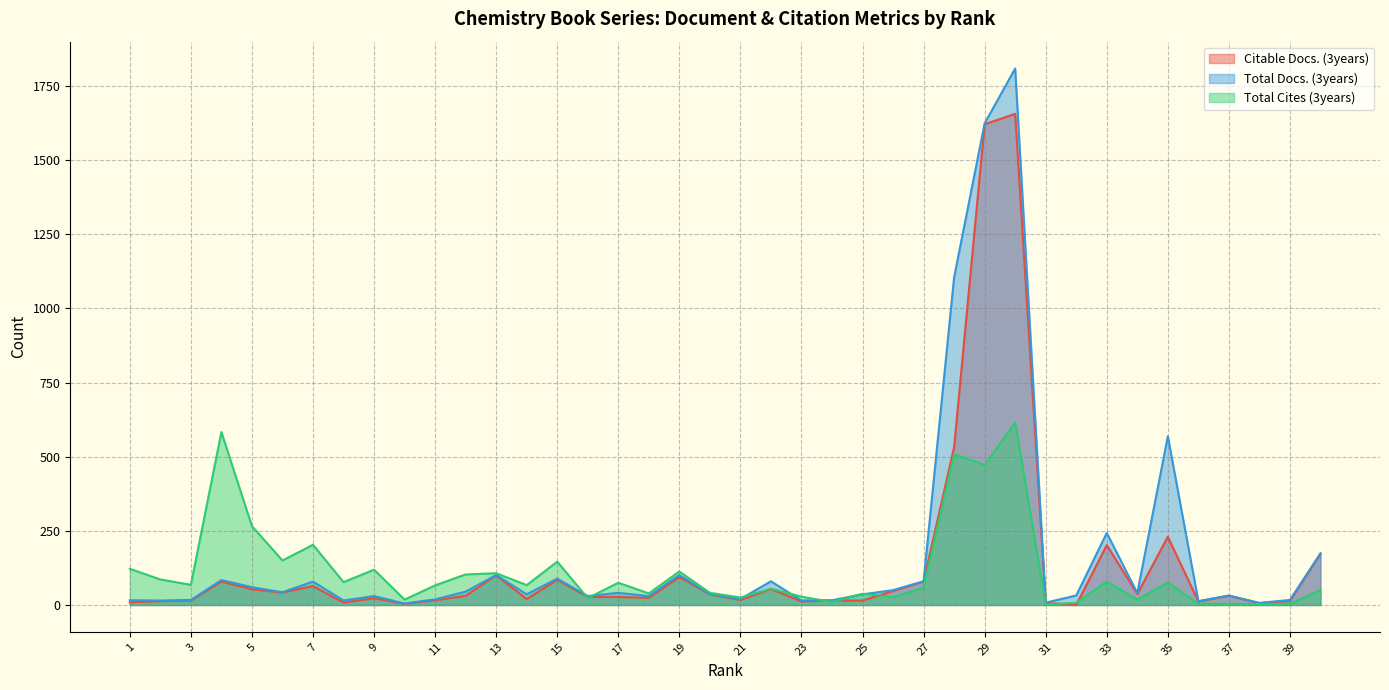

What is the difference between the highest and lowest values at 3?

53